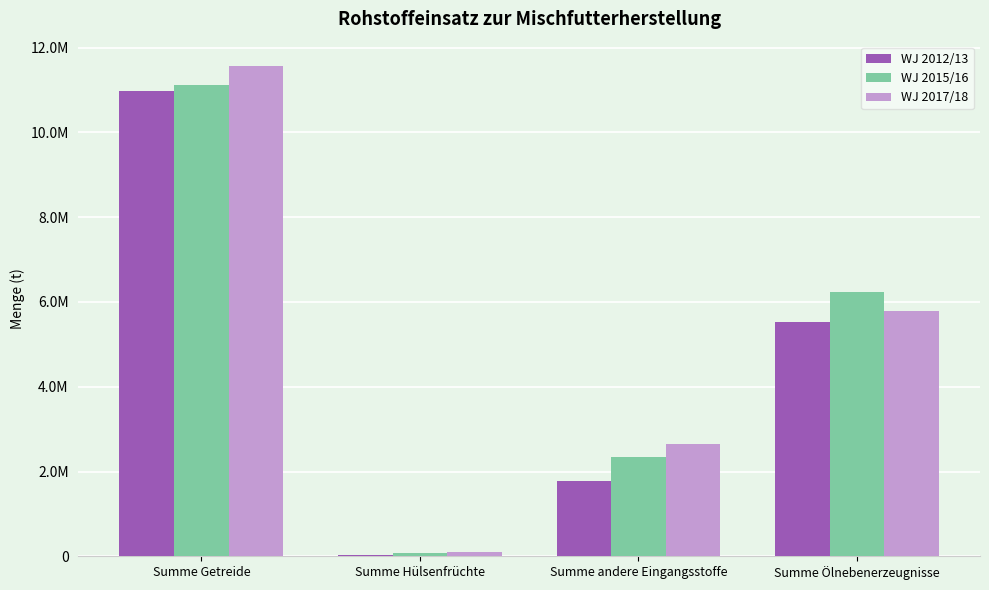

Rank the series by their average value, from highest to lowest.

WJ 2017/18, WJ 2015/16, WJ 2012/13